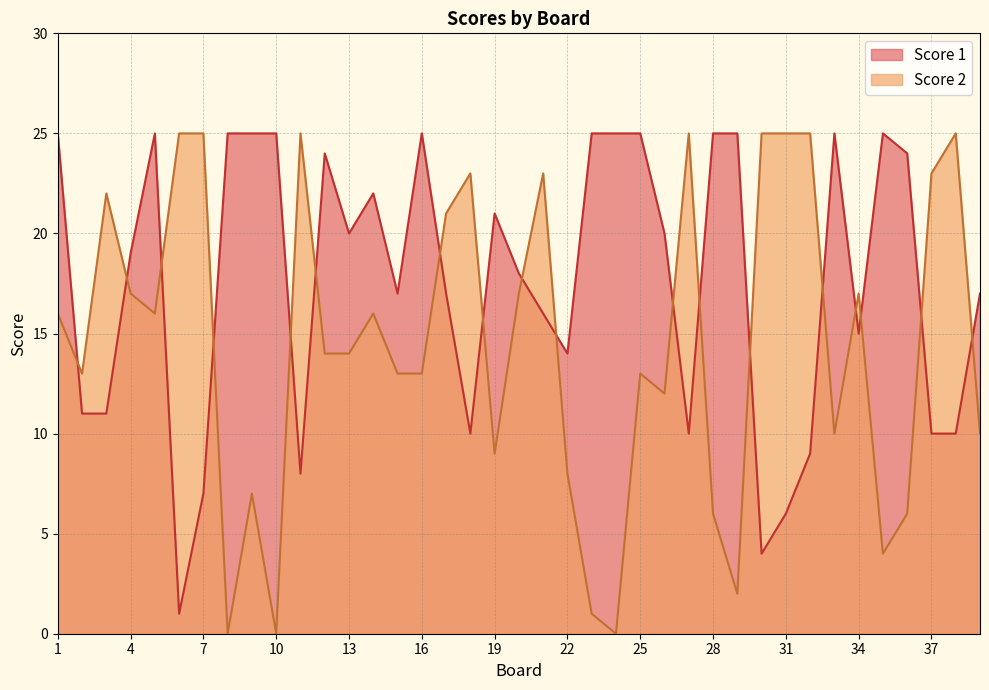

Does the chart display data point markers on the line(s)?

No